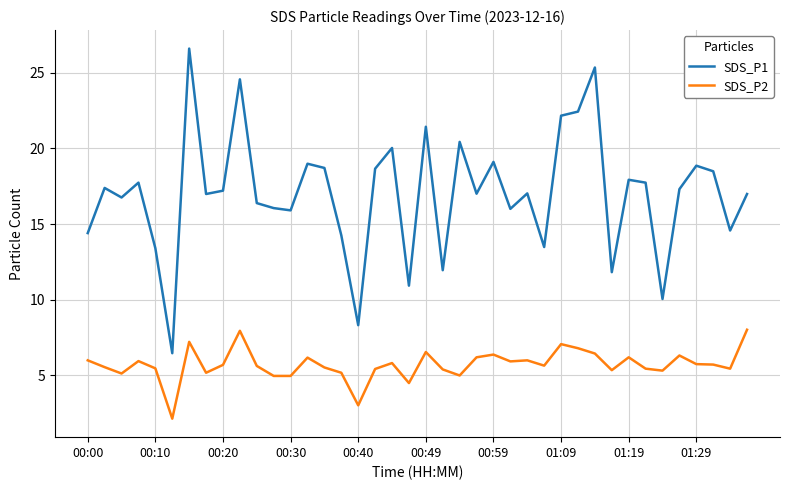

Does the chart display data point markers on the line(s)?

No